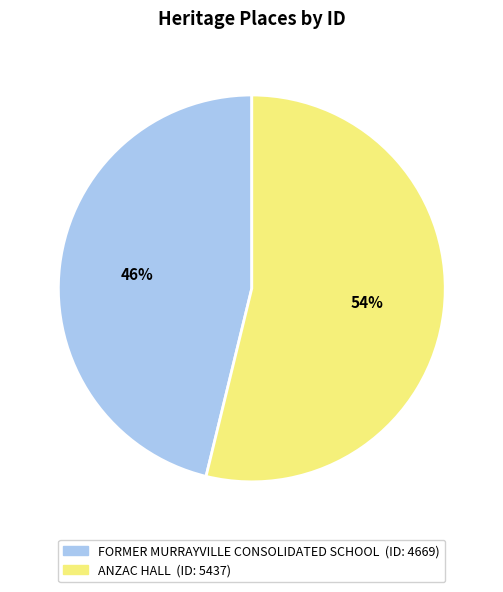

To the nearest percent, what is the difference between the ANZAC HALL and FORMER MURRAYVILLE CONSOLIDATED SCHOOL slice percentages?

8%